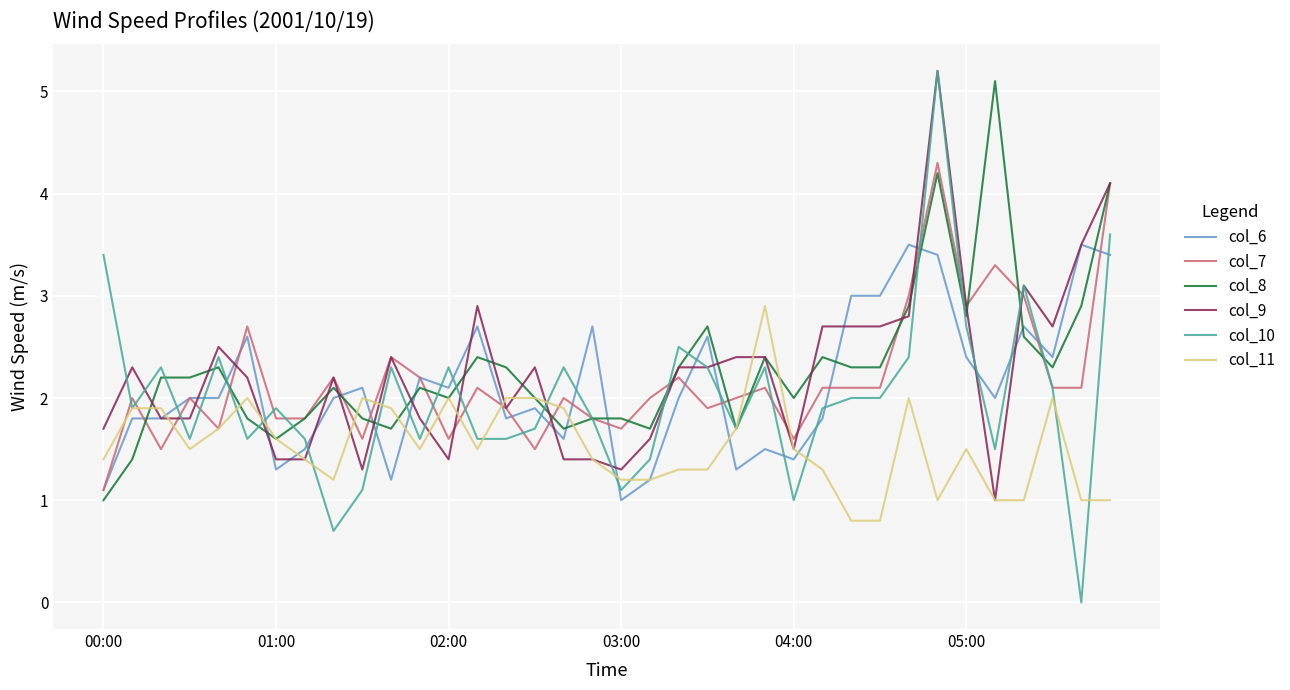

Which series has the widest spread of values?

col_10